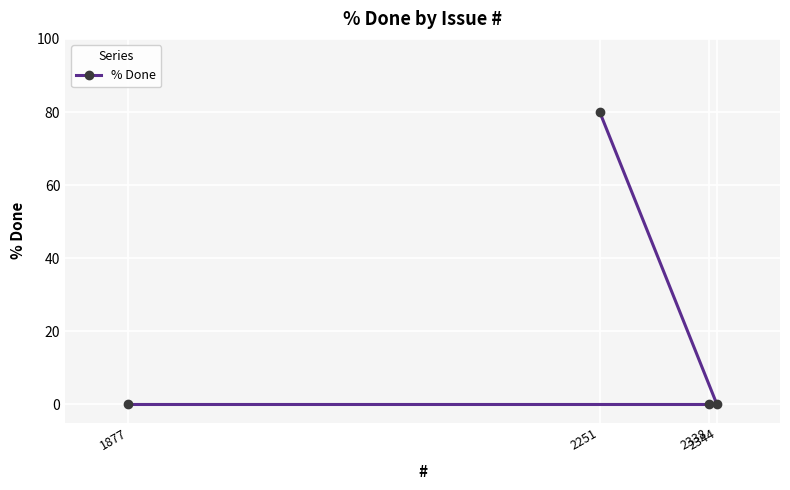

Where is the data nearest to the value 40?

1877